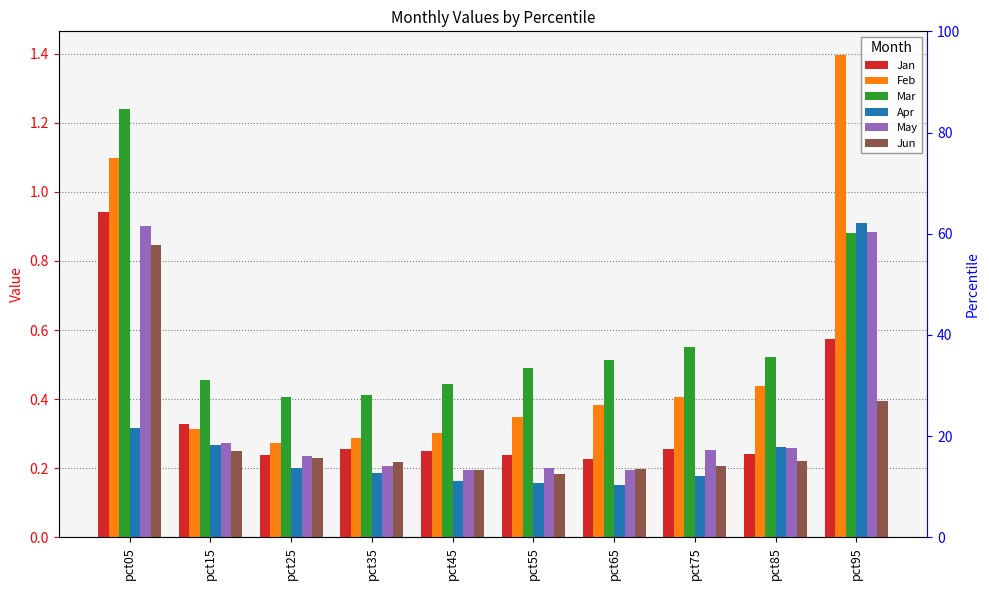

Rank the series at pct25 from lowest to highest value.

Apr, Jun, May, Jan, Feb, Mar